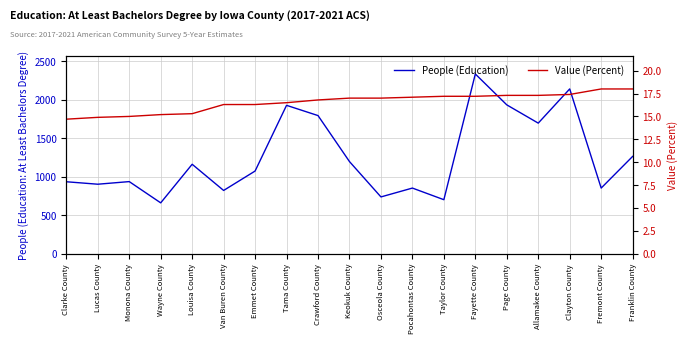

What is the difference between the maximum and minimum values in the Value (Percent) series?

3.3